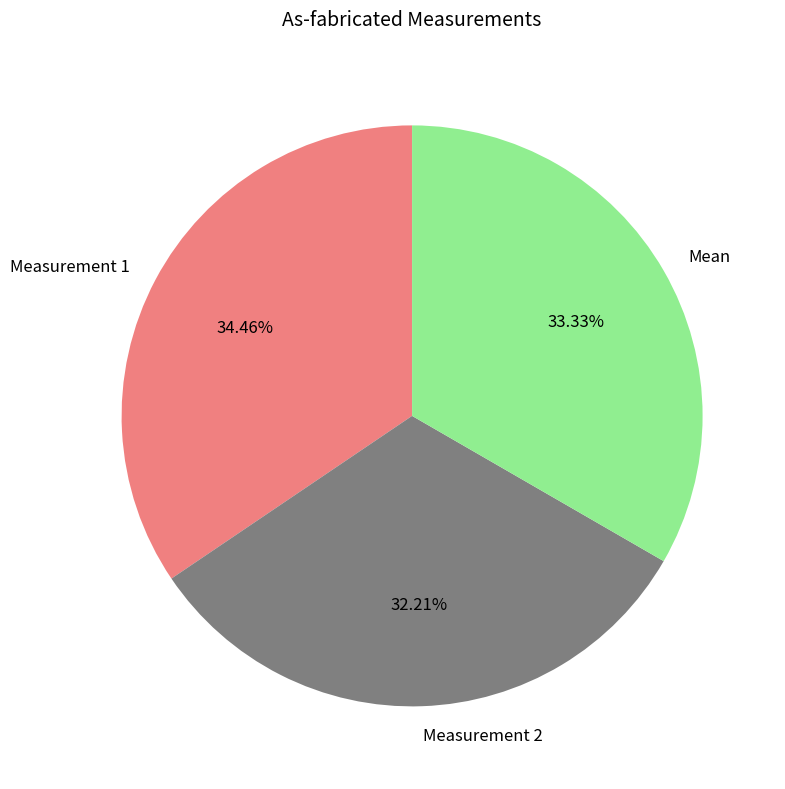

What percentage is the Measurement 1 slice, to the nearest percent?

34%